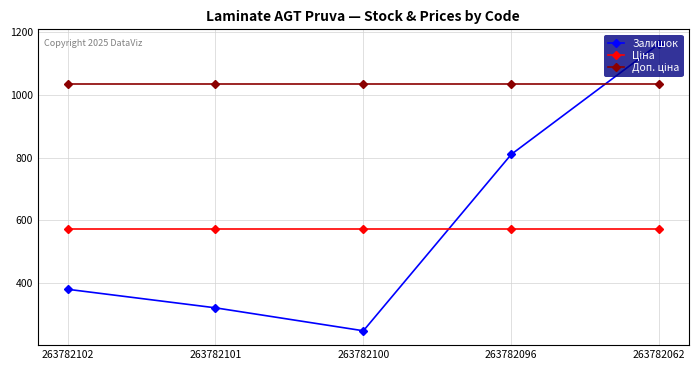

True or false: Залишок has a value of 1334.7 at 263782096.

False